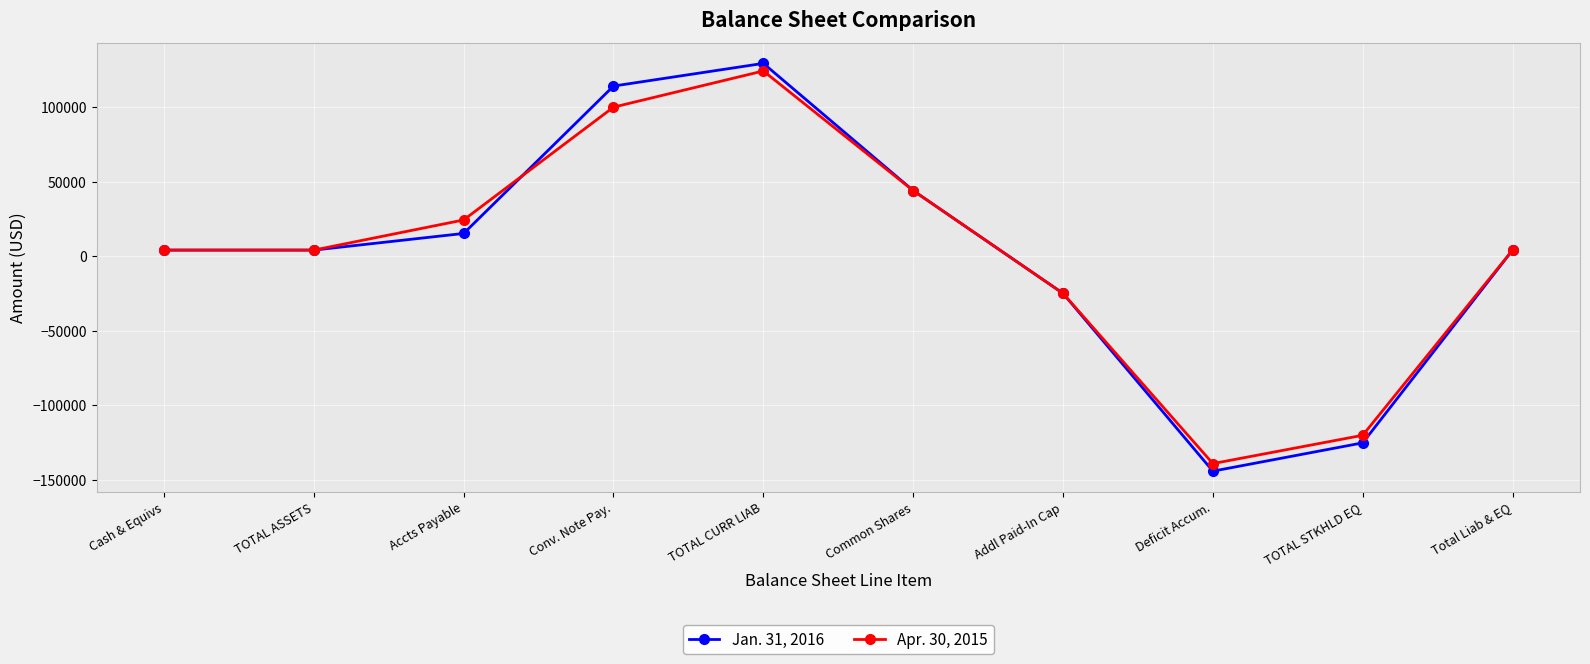

What are all the series names shown in the legend?

Jan. 31, 2016, Apr. 30, 2015